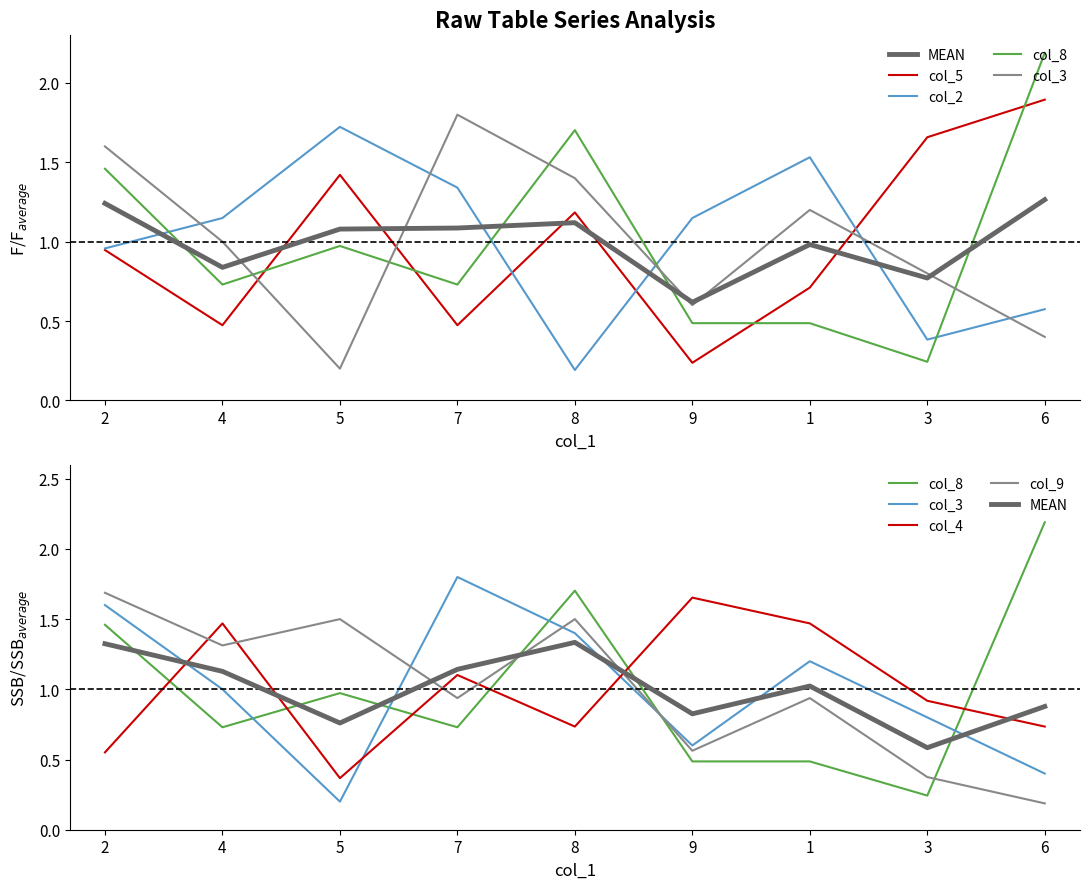

What is the spread (max minus min) of values at 7?

1.3